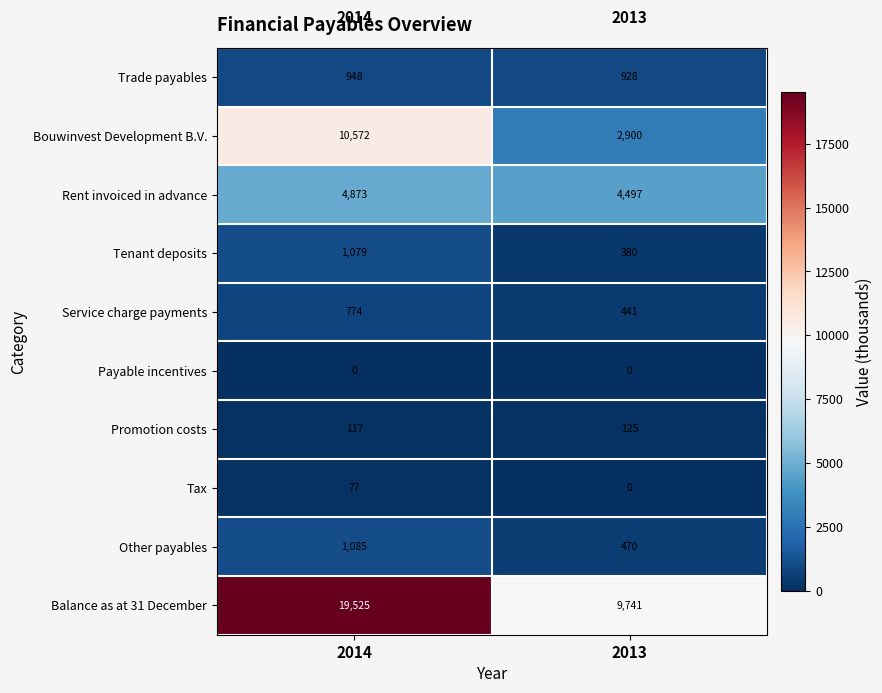

What is the approximate value of Rent invoiced in advance at 2013?

4497.0